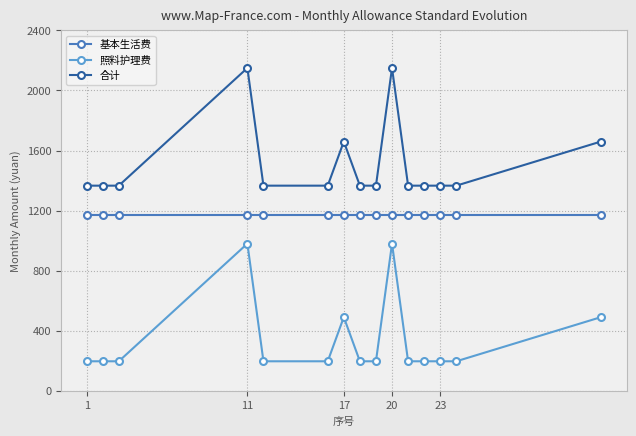

What are all the series names shown in the legend?

基本生活费, 照料护理费, 合计